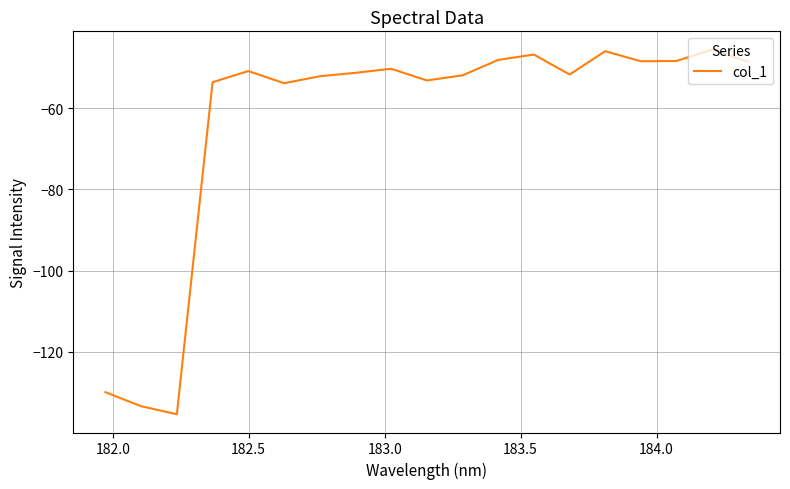

What is the greatest value displayed?

-45.5